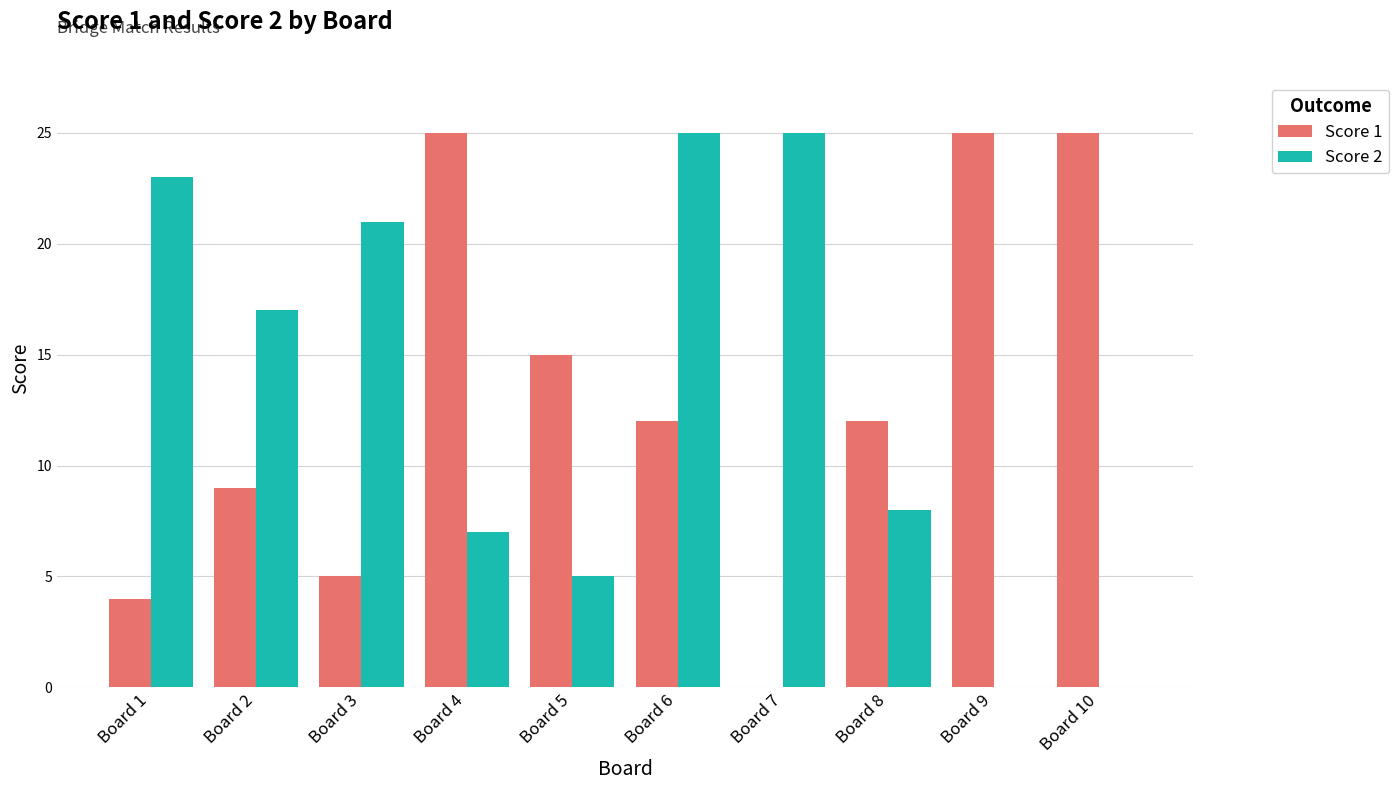

How many categories are shown in the chart?

10